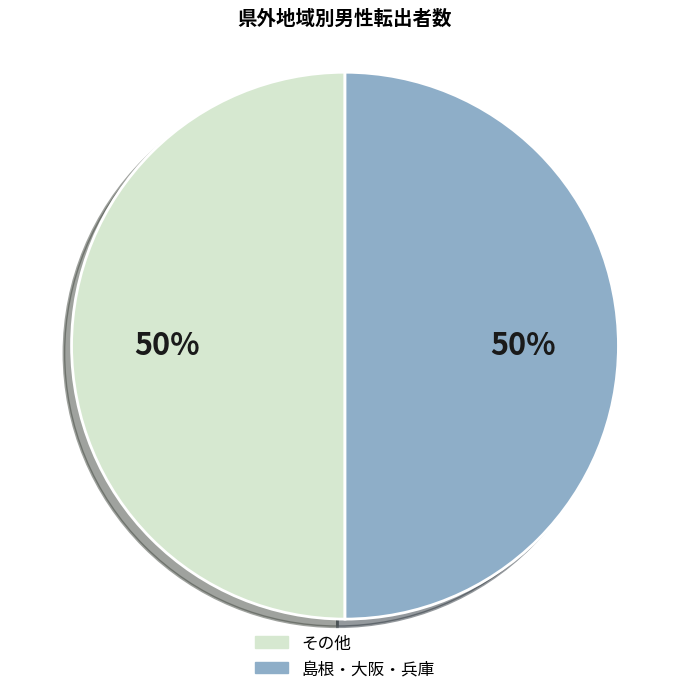

Approximately how many times larger is the value at その他 compared to 島根・大阪・兵庫?

1.0